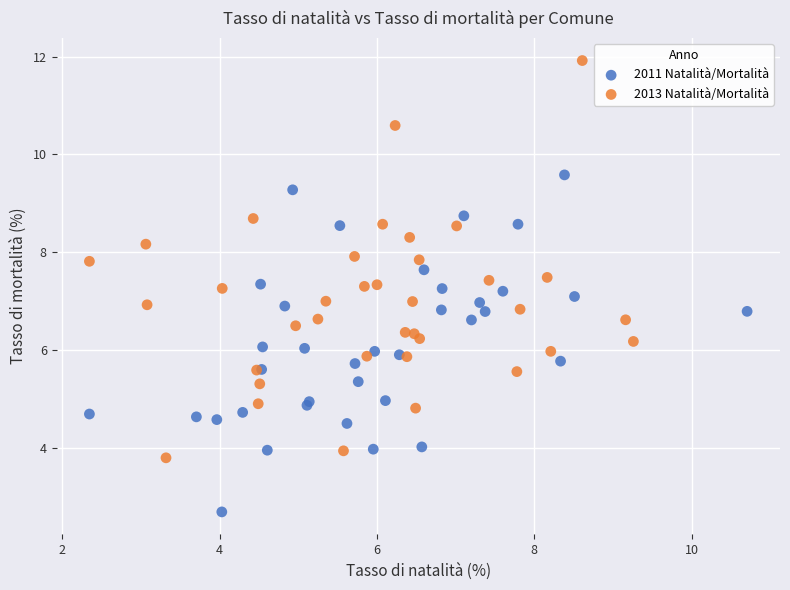

Which series has the largest Y range (max minus min)?

2013 Natalità/Mortalità